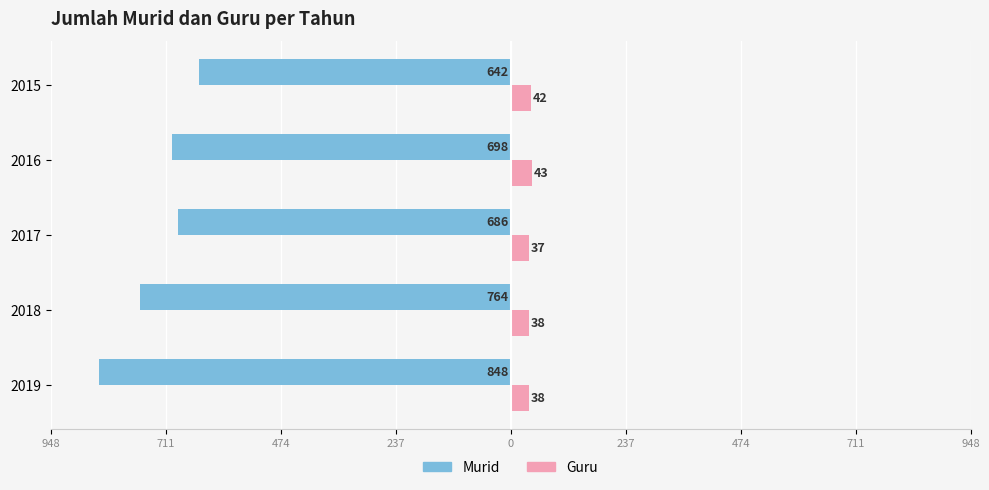

What are all the series names shown in the legend?

Murid, Guru